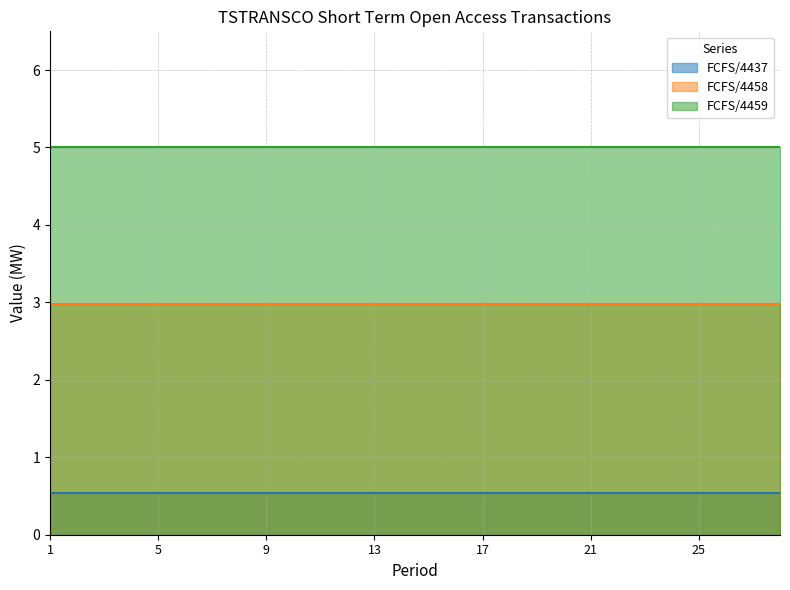

True or false: FCFS/4458 has more than 0 interior local peaks.

False